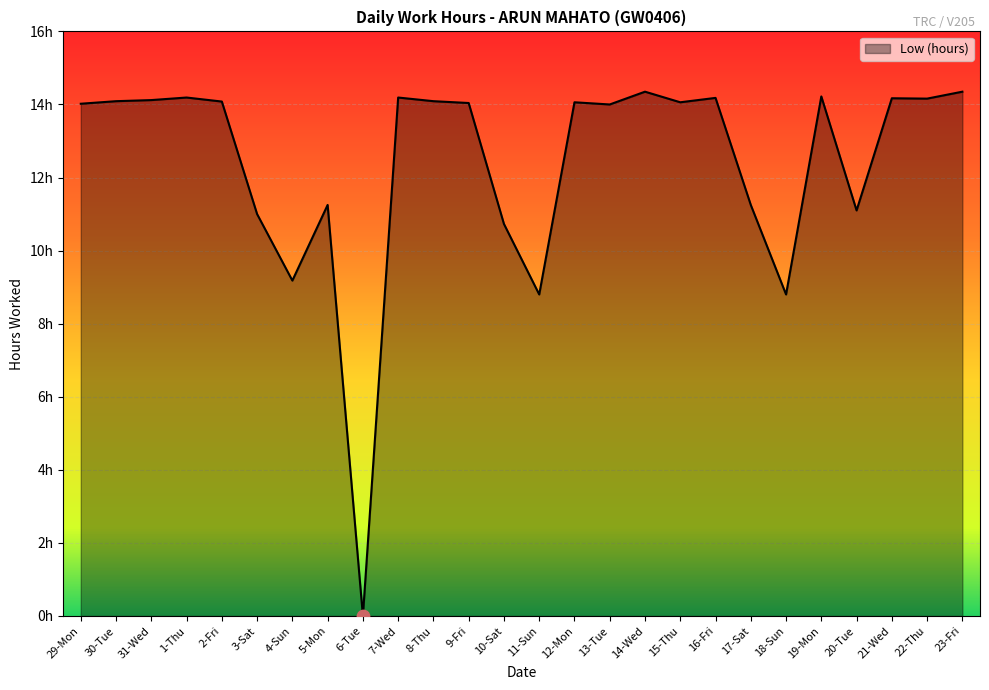

Between 1-Thu and 29-Mon, which is larger?

1-Thu